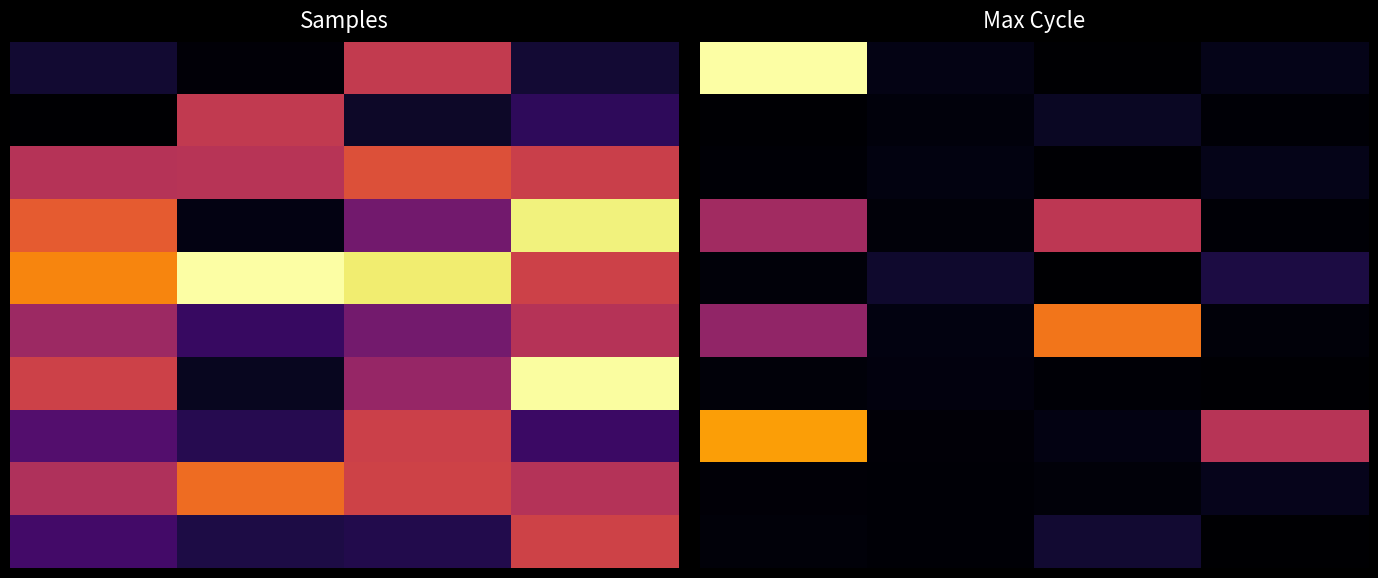

Is it true that 6 equals 0.0 at 1.0?

False